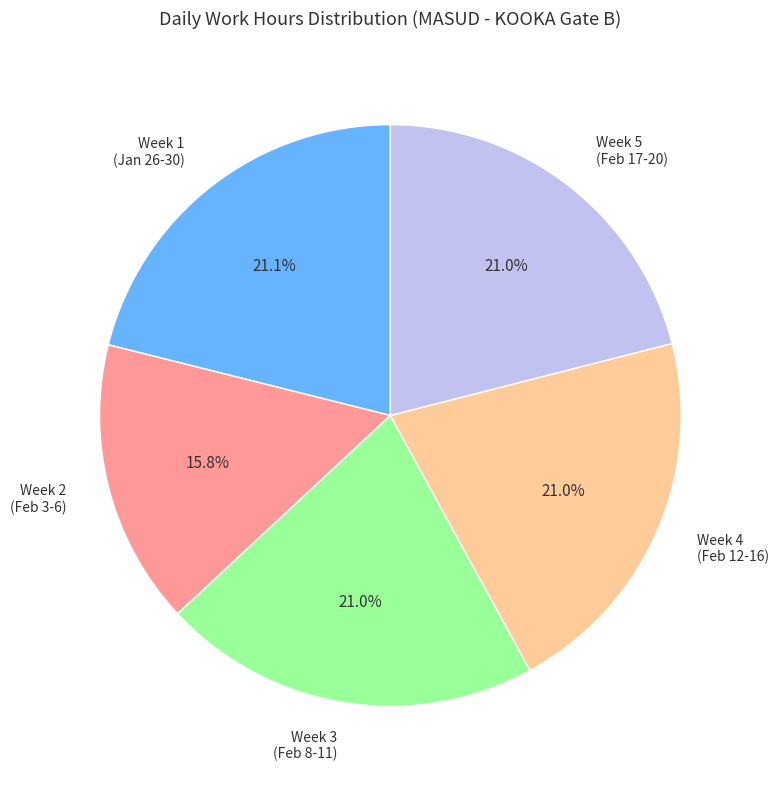

Approximately how many times larger is the value at Week 1 (Jan 26-30) compared to Week 5 (Feb 17-20)?

1.0